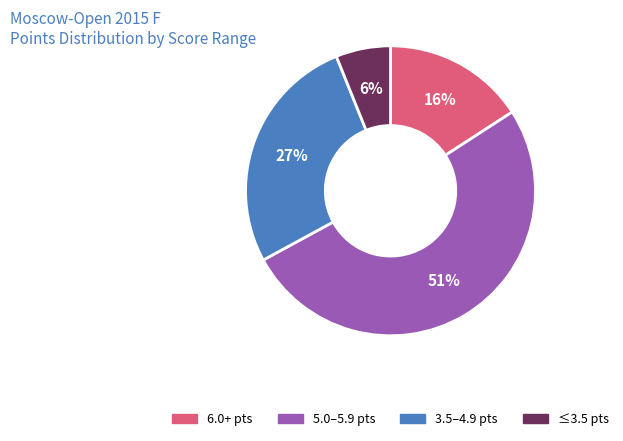

Is there any slice that represents more than half of the pie?

Yes